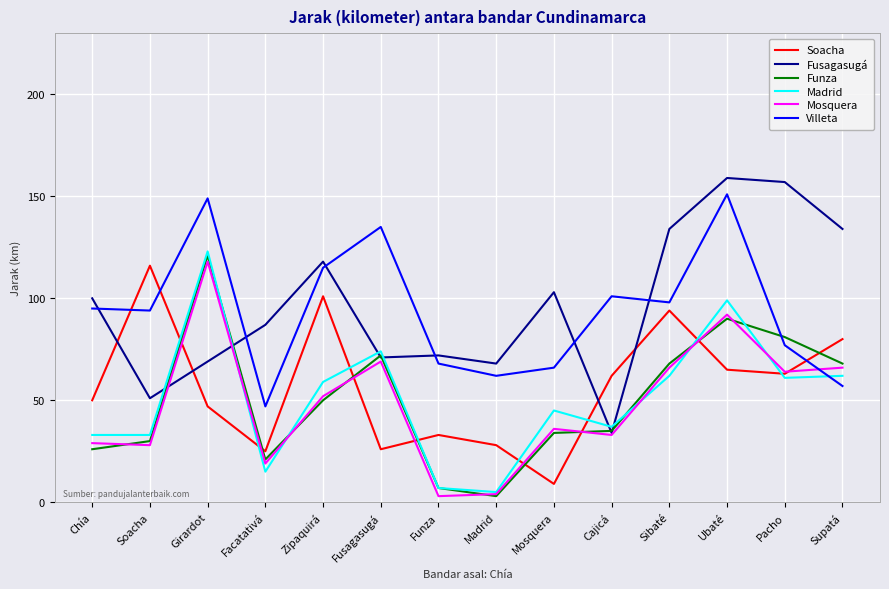

True or false: Soacha has more than 0 interior local peaks.

True